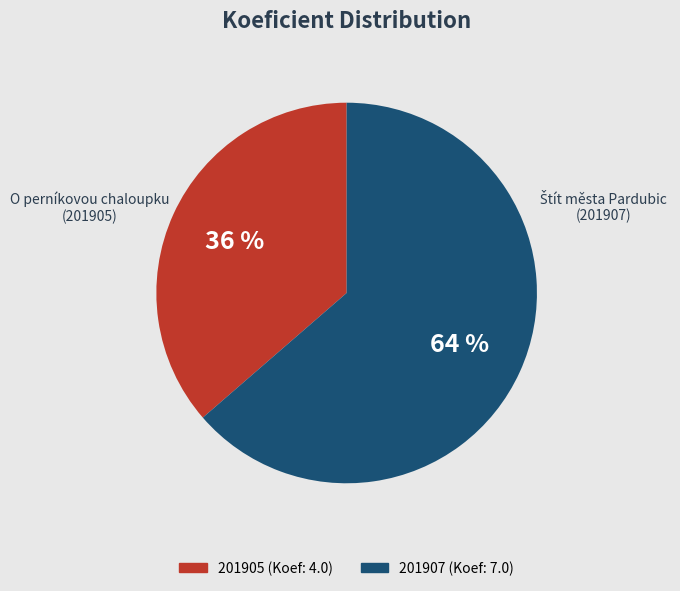

Do 201907 and 201905 together represent more than half of the pie?

Yes